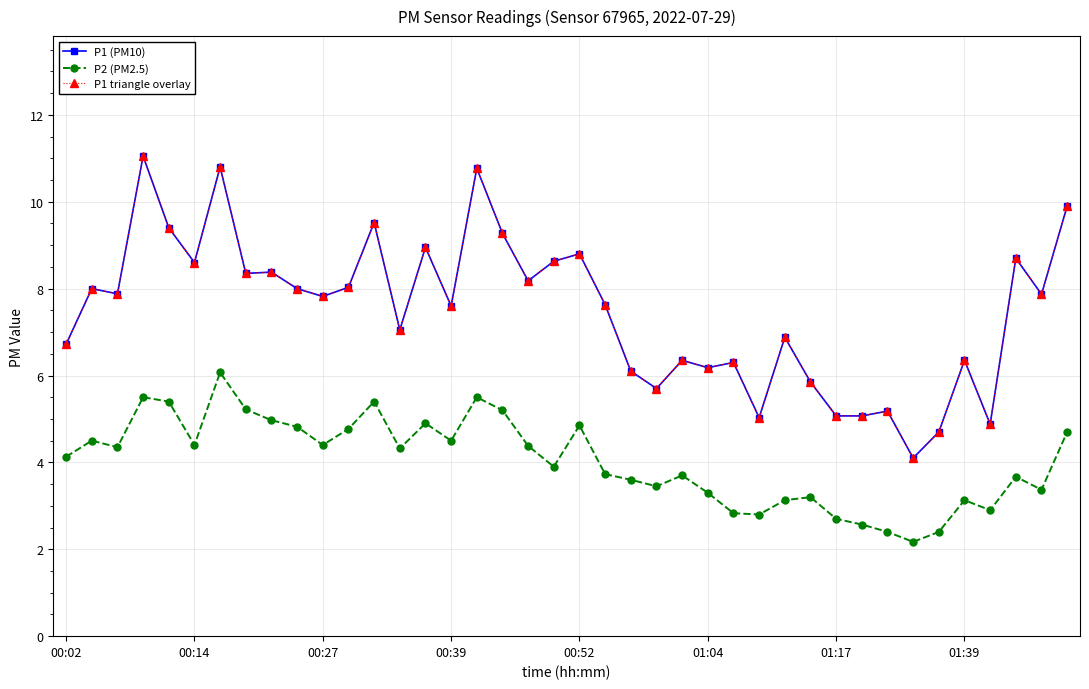

Reading left to right, what are all the values shown in this chart?

P1 (PM10): 6.7	8.0	7.9	11.1	9.4	8.6	10.8	8.3	8.4	8.0	7.8	8.0	9.5	7.0	8.9	7.6	10.8	9.3	8.2	8.6	8.8	7.6	6.1	5.7	6.3	6.2	6.3	5.0	6.9	5.8	5.1	5.1	5.2	4.1	4.7	6.3	4.9	8.7	7.9	9.9
P2 (PM2.5): 4.1	4.5	4.3	5.5	5.4	4.4	6.1	5.2	5.0	4.8	4.4	4.8	5.4	4.3	4.9	4.5	5.5	5.2	4.4	3.9	4.8	3.7	3.6	3.5	3.7	3.3	2.8	2.8	3.1	3.2	2.7	2.6	2.4	2.2	2.4	3.1	2.9	3.7	3.4	4.7
P1 triangle overlay: 6.7	8.0	7.9	11.1	9.4	8.6	10.8	8.3	8.4	8.0	7.8	8.0	9.5	7.0	8.9	7.6	10.8	9.3	8.2	8.6	8.8	7.6	6.1	5.7	6.3	6.2	6.3	5.0	6.9	5.8	5.1	5.1	5.2	4.1	4.7	6.3	4.9	8.7	7.9	9.9